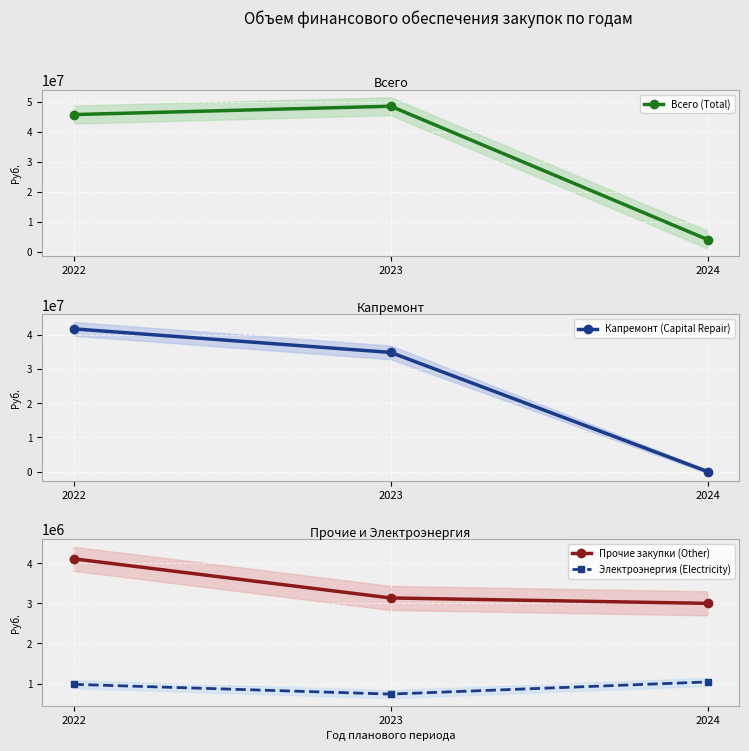

Is it true that Прочие закупки (Other) equals 3134000 at 2023?

True